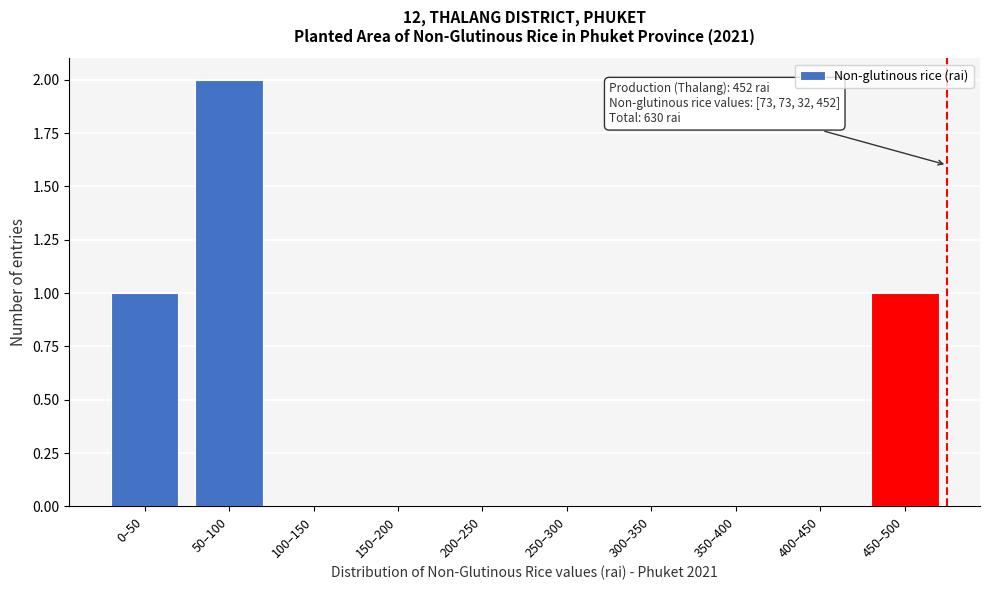

Reading right to left, transcribe all the data shown in this chart.

450–500=1	400–450=0	350–400=0	300–350=0	250–300=0	200–250=0	150–200=0	100–150=0	50–100=2	0–50=1